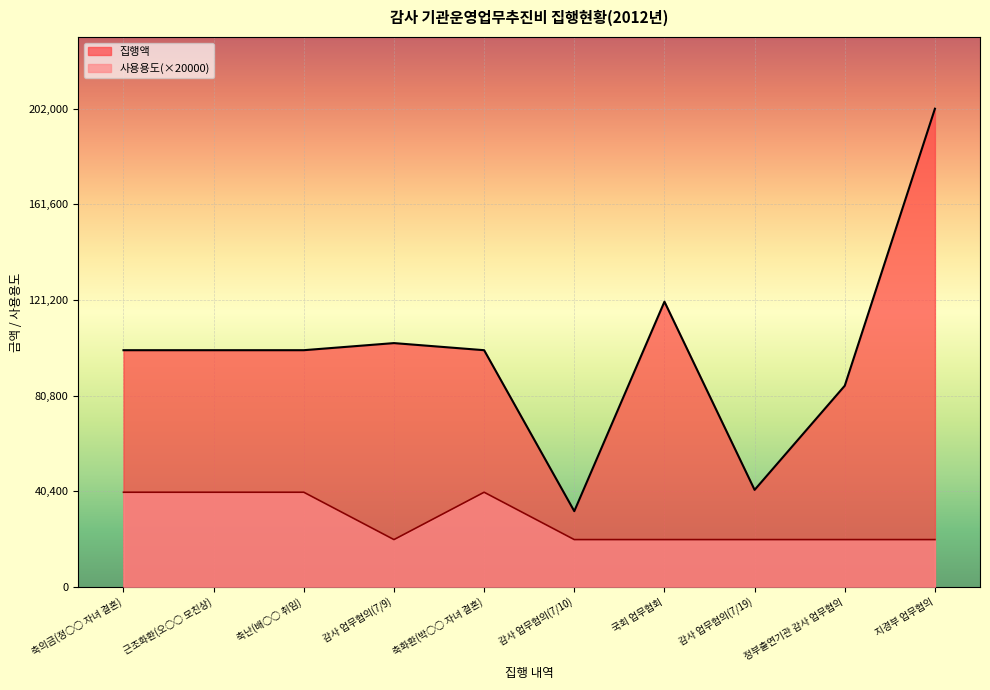

True or false: 사용용도 and 집행액 intersect in this chart.

False